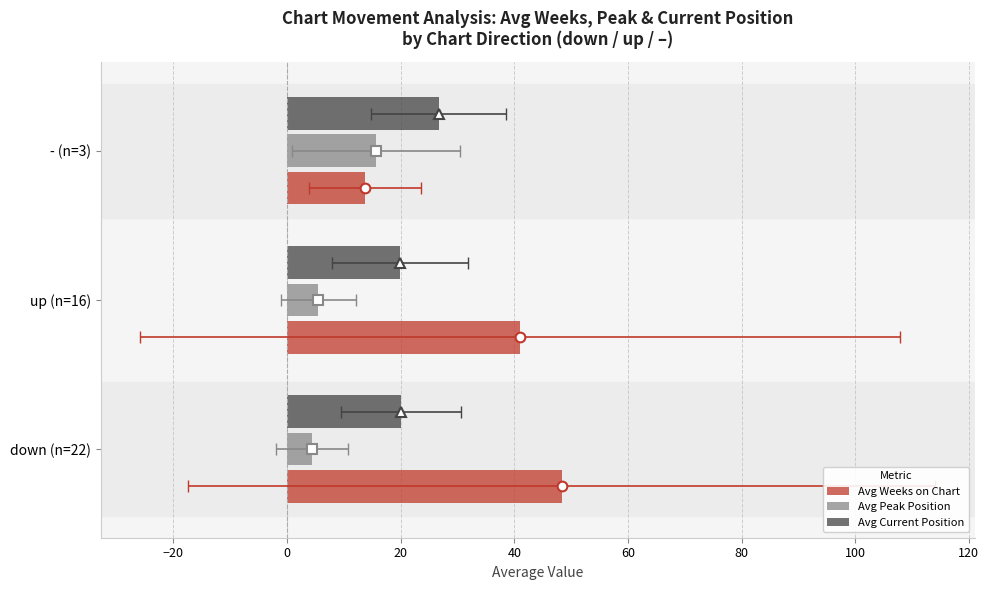

What is the smallest value displayed?

4.3